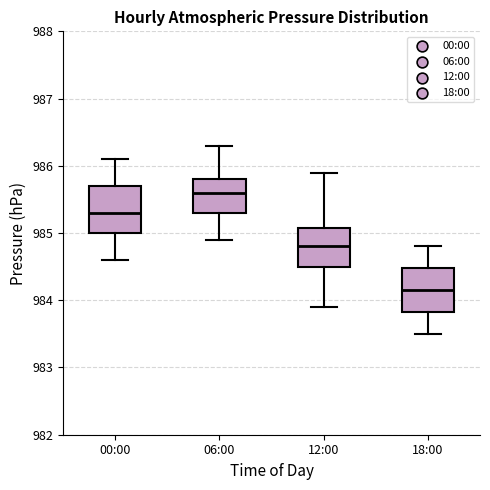

Reading left to right, transcribe this box plot: for each box, give where its median line is, the range the box spans, and where its two whiskers end, as read against the y-axis. The values are not printed on the chart, so give them approximately, as read against the axis.

00:00: median 985.3, box 985.0 to 985.7, whiskers 984.6 to 986.1
06:00: median 985.6, box 985.3 to 985.8, whiskers 984.9 to 986.3
12:00: median 984.8, box 984.5 to 985.1, whiskers 983.9 to 985.9
18:00: median 984.2, box 983.8 to 984.5, whiskers 983.5 to 984.8